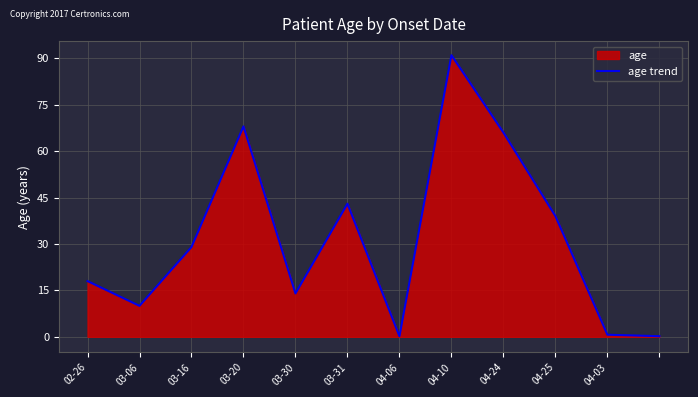

What is the change in value from 04-10 to 04-24?

-25.0